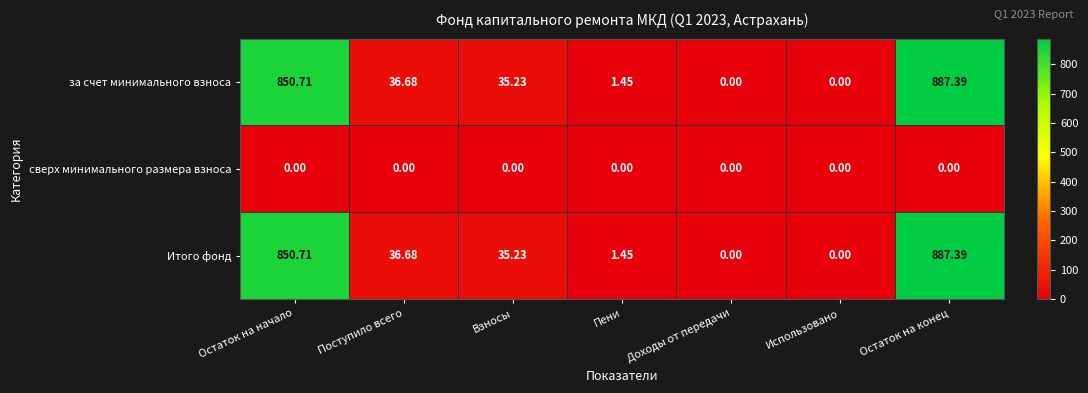

Where does the Итого фонд series first go above 35?

Остаток на начало